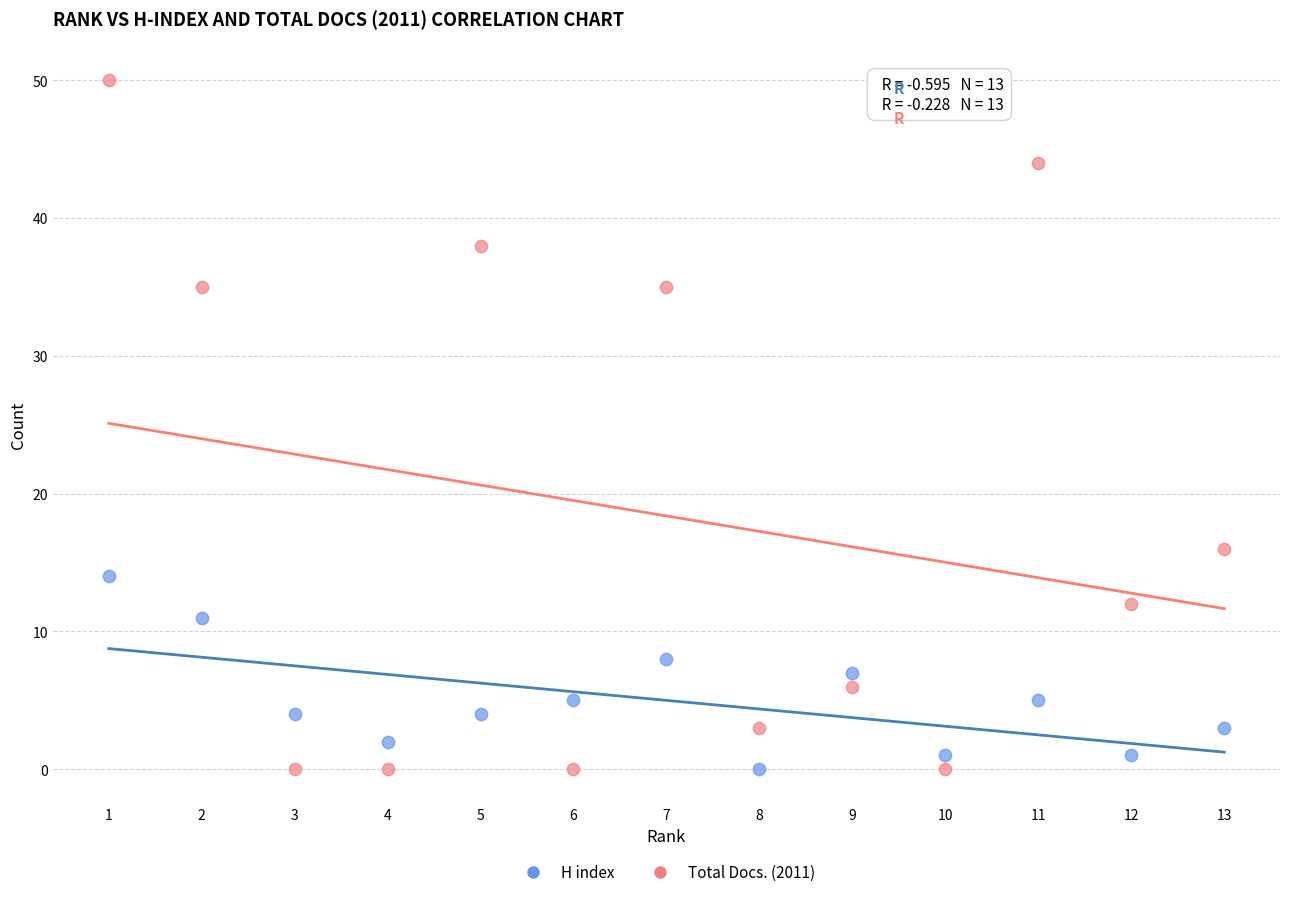

Which series has the widest spread of Y values?

Total Docs. (2011)